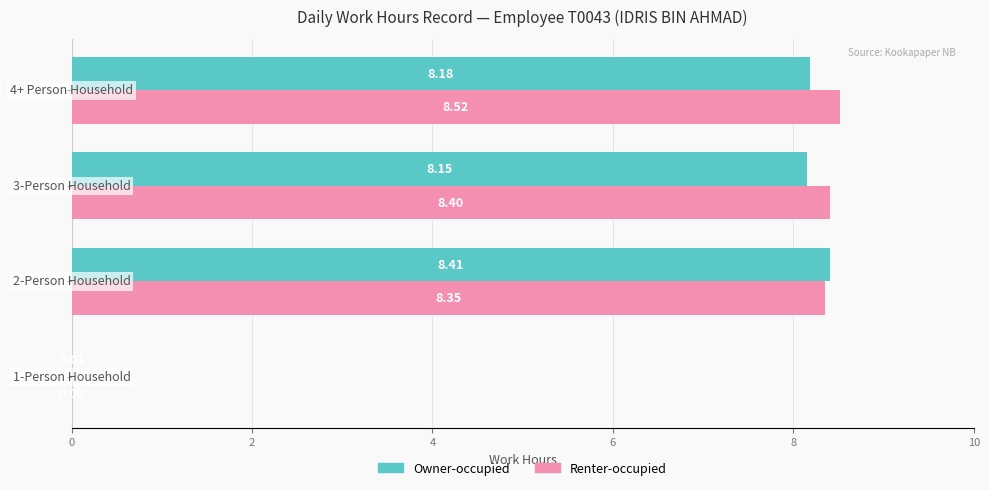

What is the sum of all Owner-occupied values?

24.8